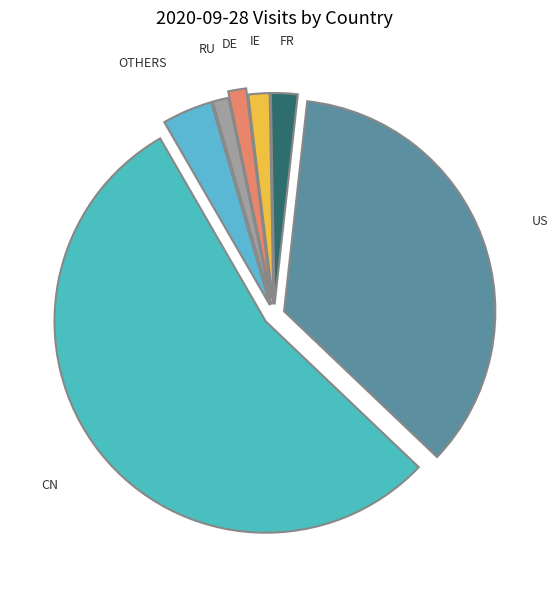

How many slices are in this pie chart?

7